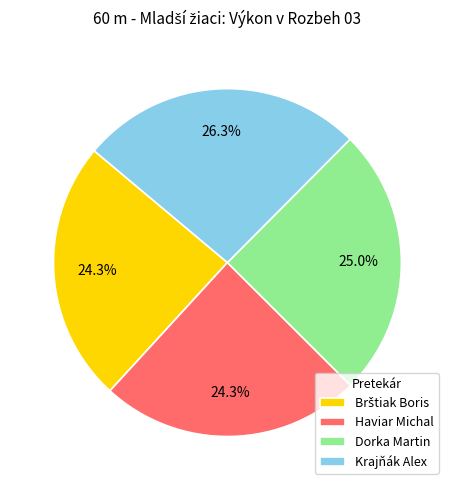

Which slice is the largest?

Krajňák Alex